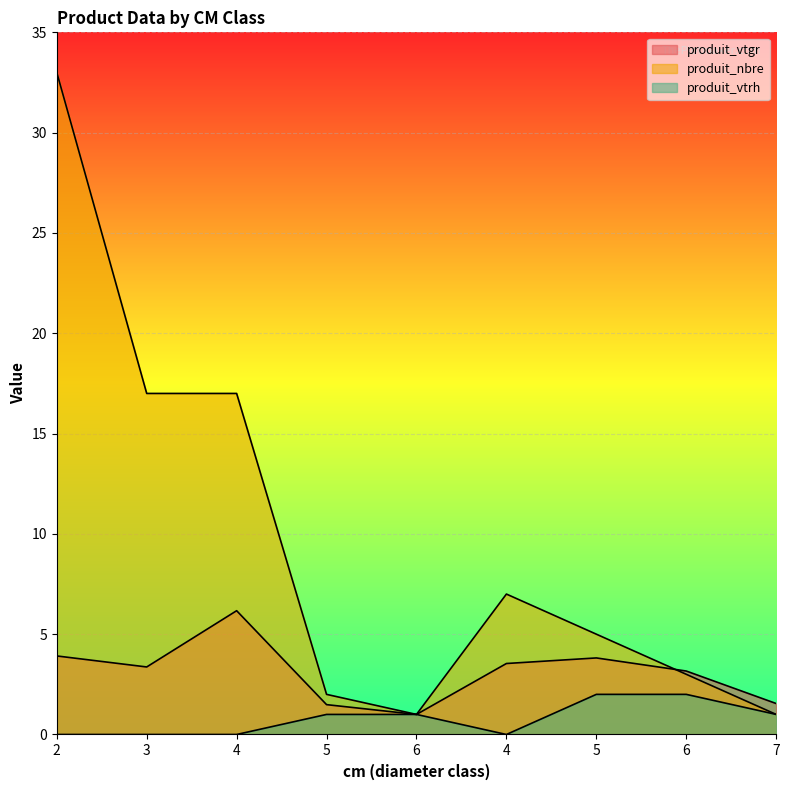

What is the value of the produit_vtrh point at the 5th from the left?

1.0